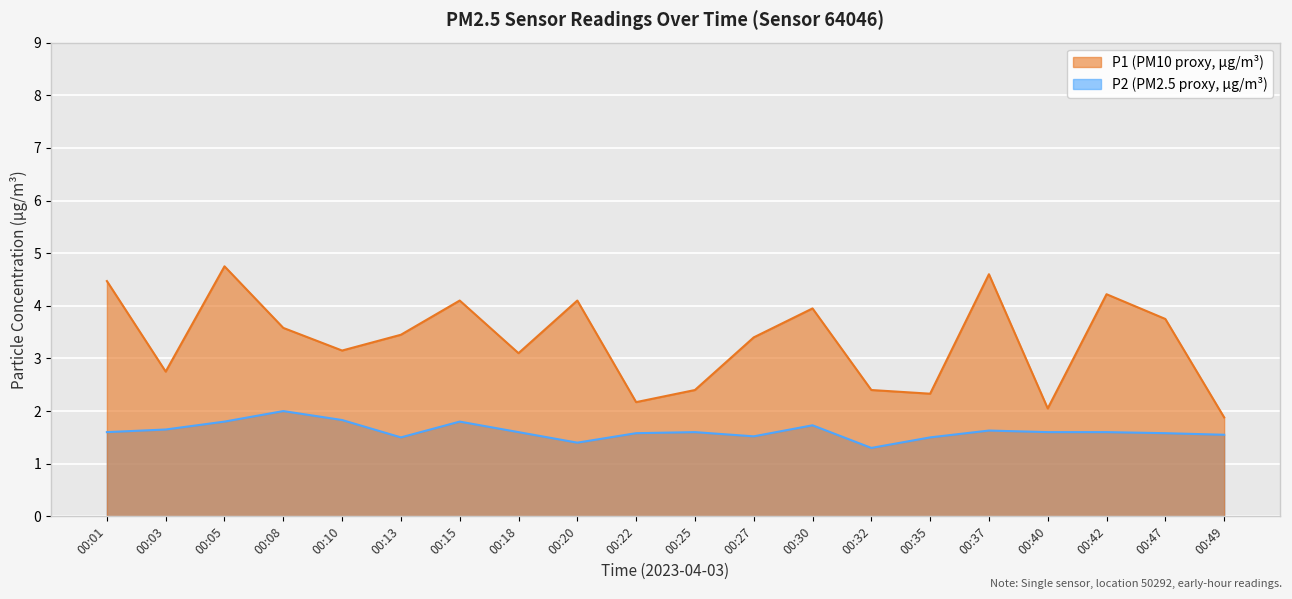

Does the chart display data point markers on the line(s)?

No